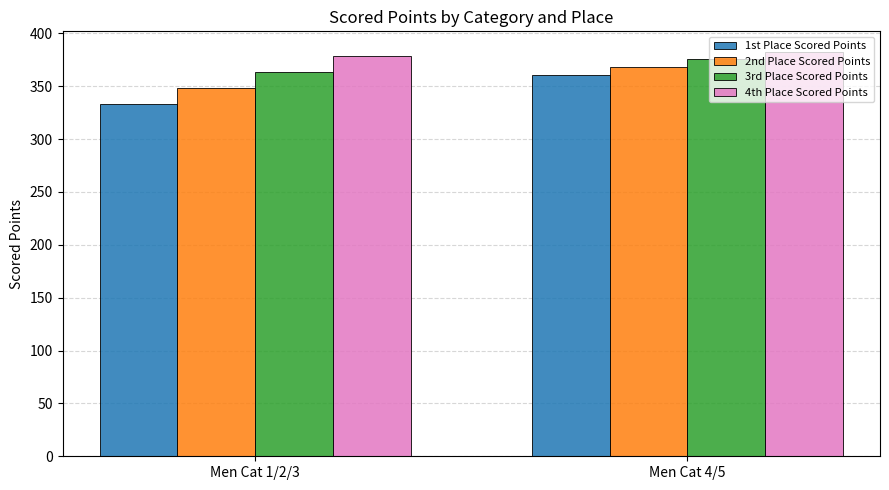

What is the spread (max minus min) of values at Men Cat 4/5?

22.4